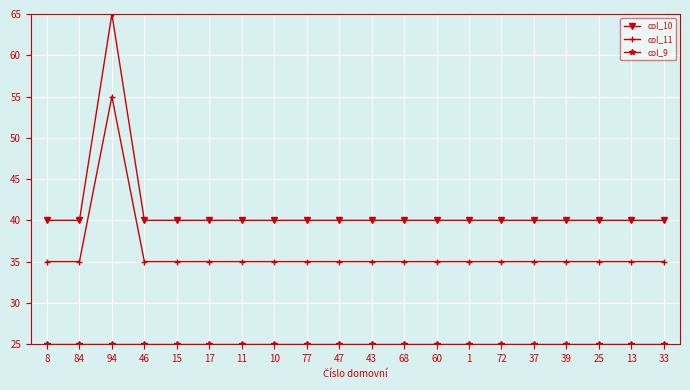

True or false: col_10 and col_11 intersect in this chart.

False